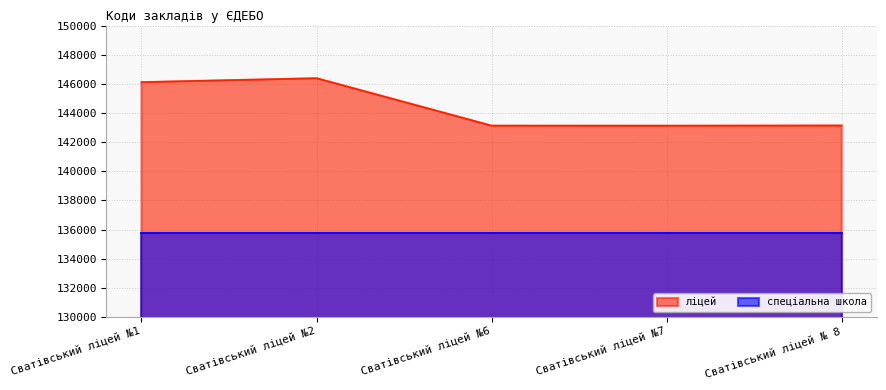

Rank the categories by value from highest to lowest.

Сватівський ліцей №2, Сватівський ліцей №1, Сватівський ліцей № 8, Сватівський ліцей №6, Сватівський ліцей №7